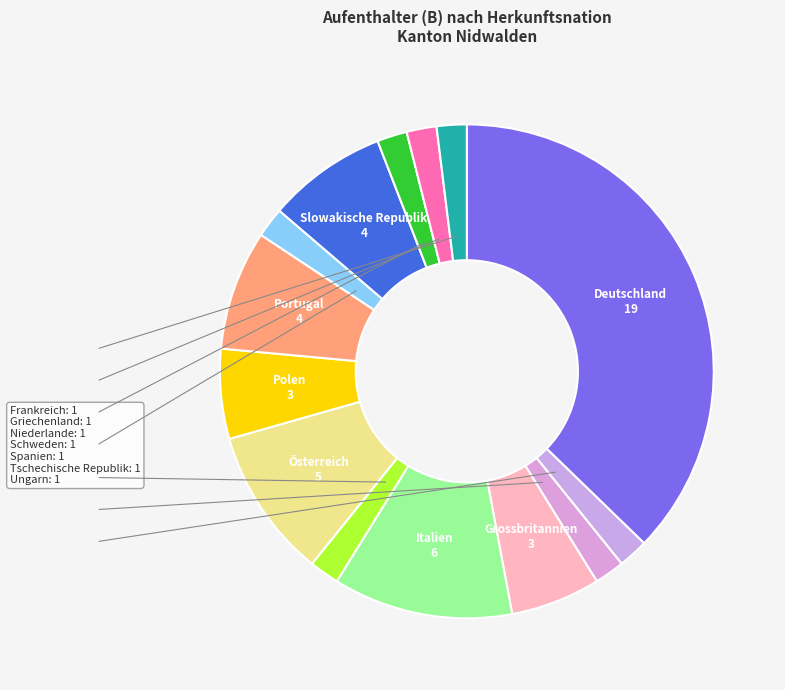

Count the number of slices in the pie.

14